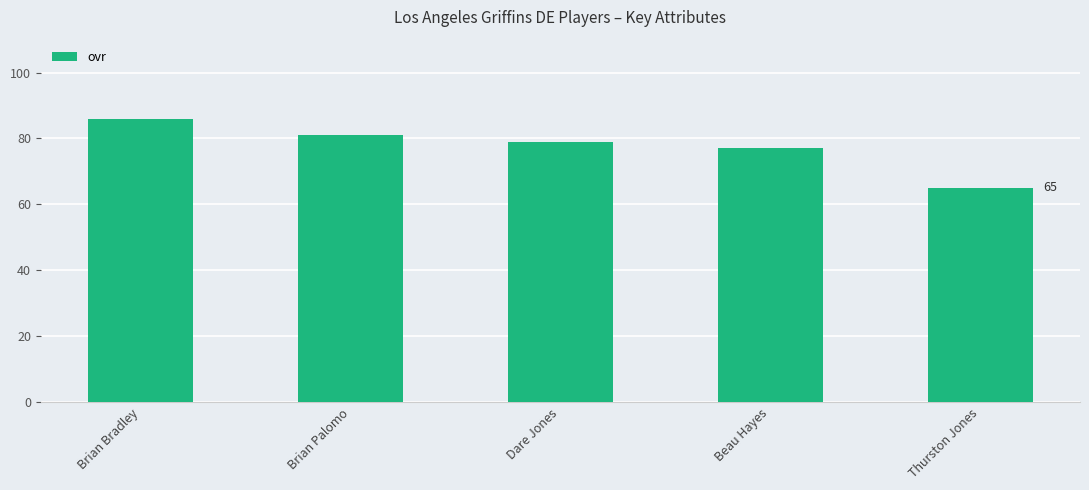

Rank the categories by value from lowest to highest.

Thurston Jones, Beau Hayes, Dare Jones, Brian Palomo, Brian Bradley